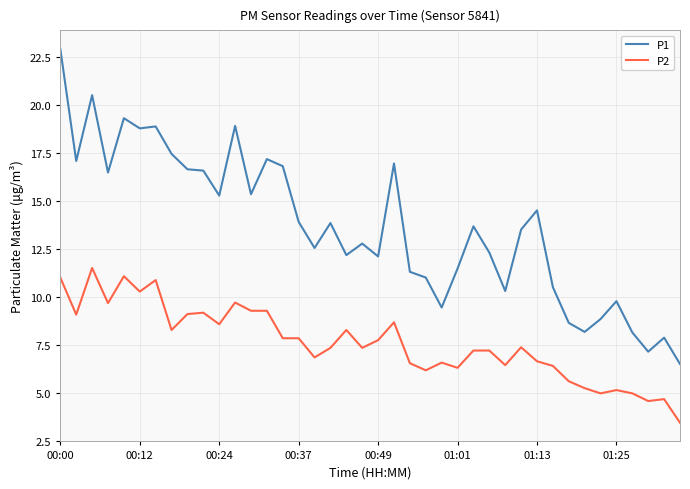

What is the difference between the maximum and minimum values in the P1 series?

16.4